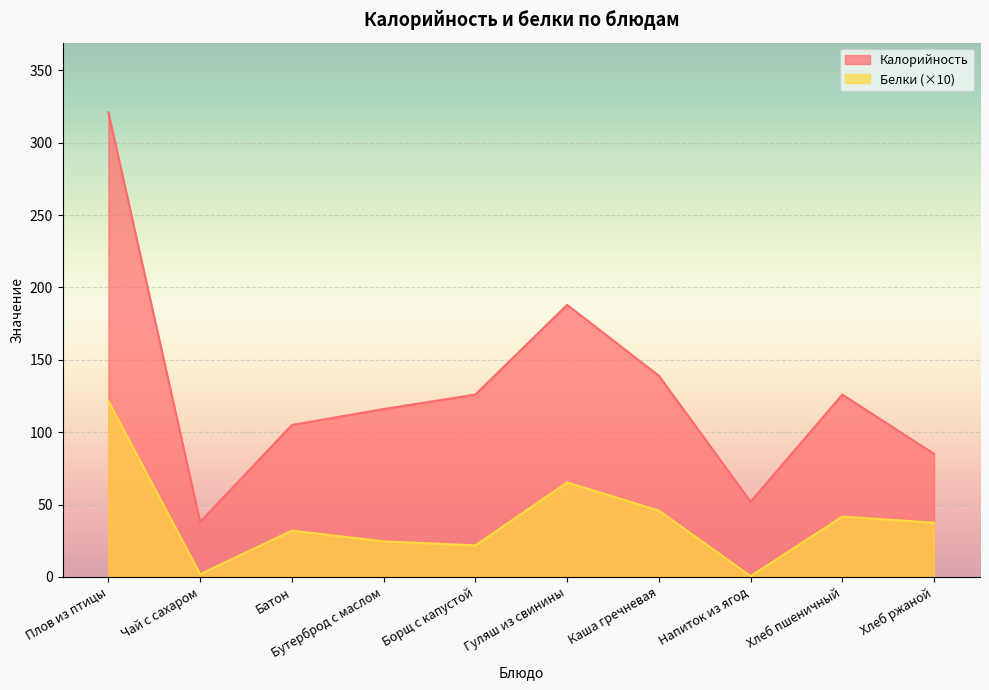

Which series changed the most between Батон and Бутерброд с маслом?

Калорийность